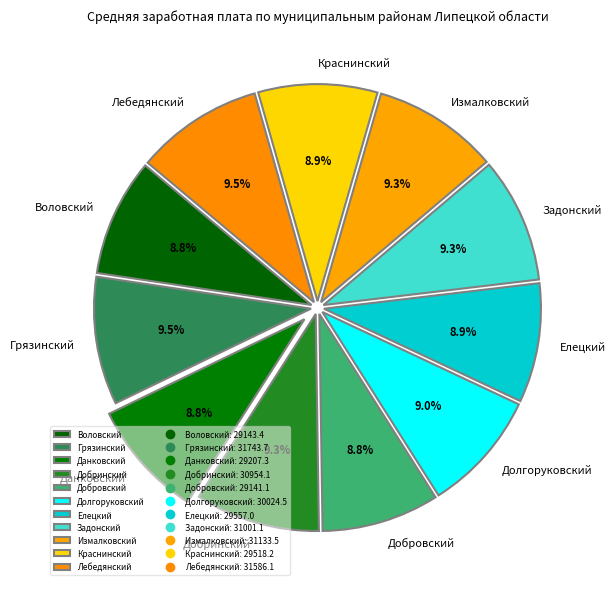

Does Краснинский account for over 50% of the chart?

No